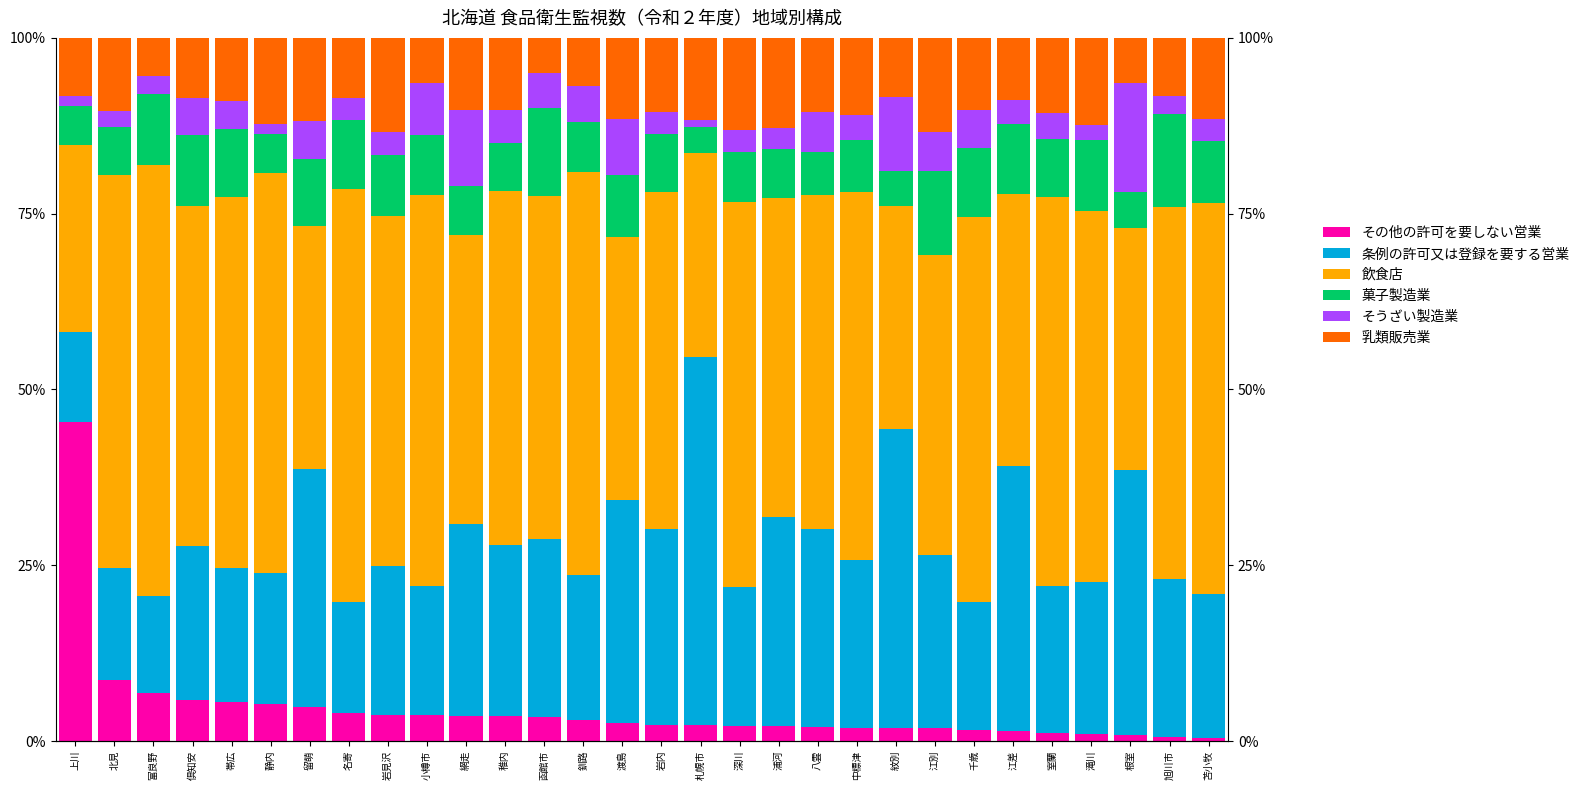

What is the spread (max minus min) of values at 千歳?

0.5